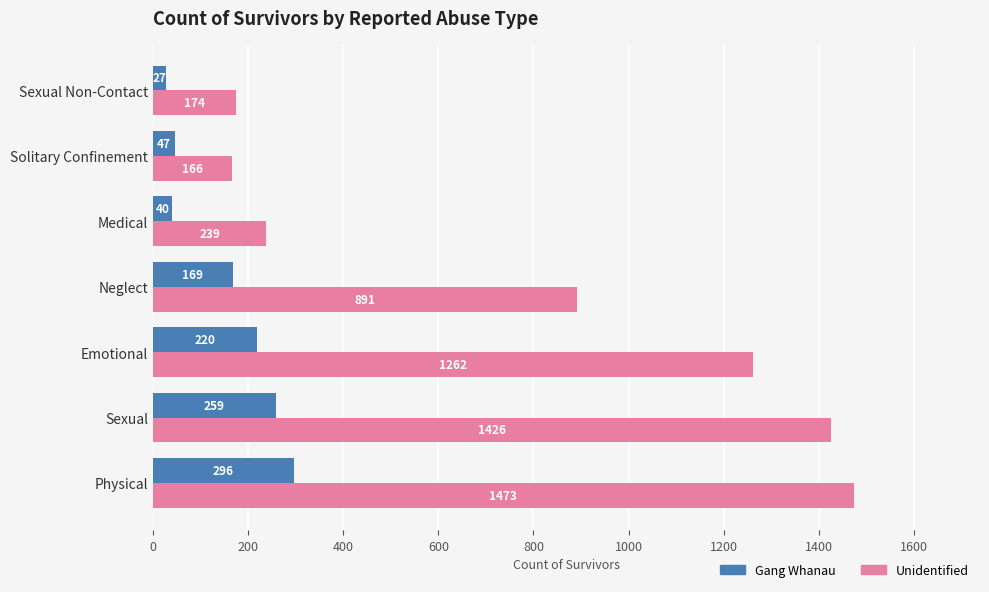

The Unidentified series shows 626 at Emotional. True or false?

False